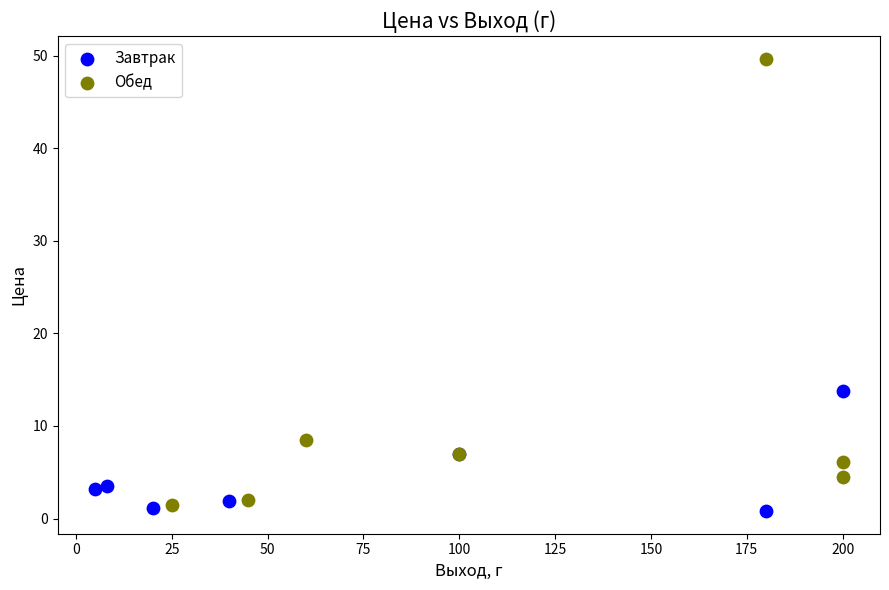

Which series reaches the maximum Y coordinate?

Обед